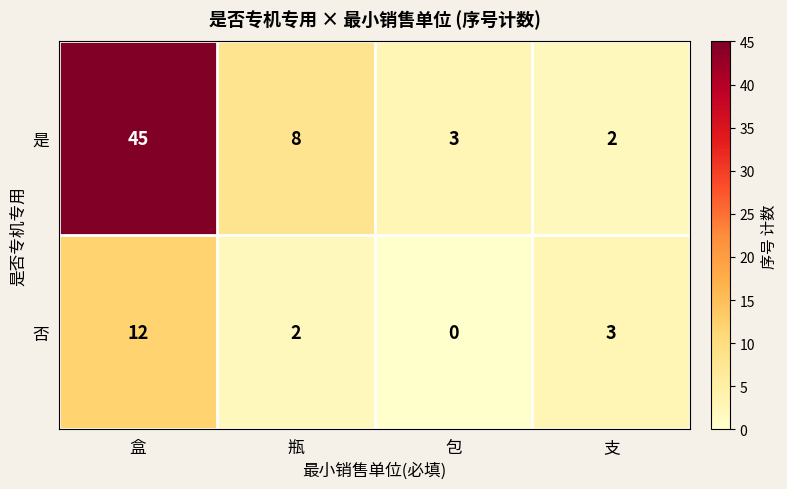

At how many categories does at least one series exceed 12?

1